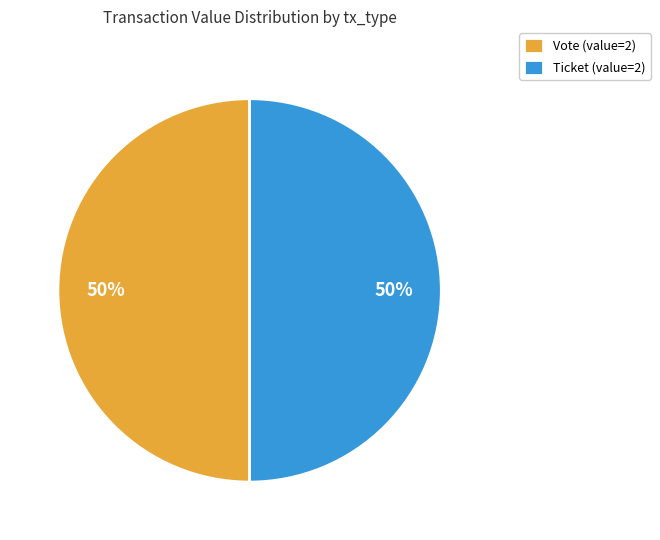

How many segments does this pie chart have?

2